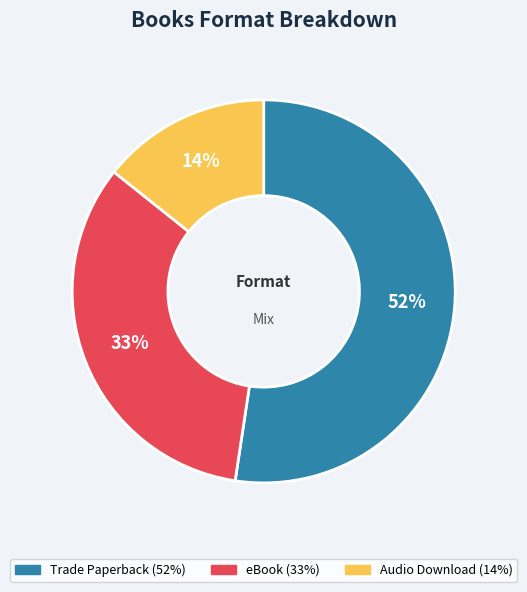

What is the majority slice?

Trade Paperback